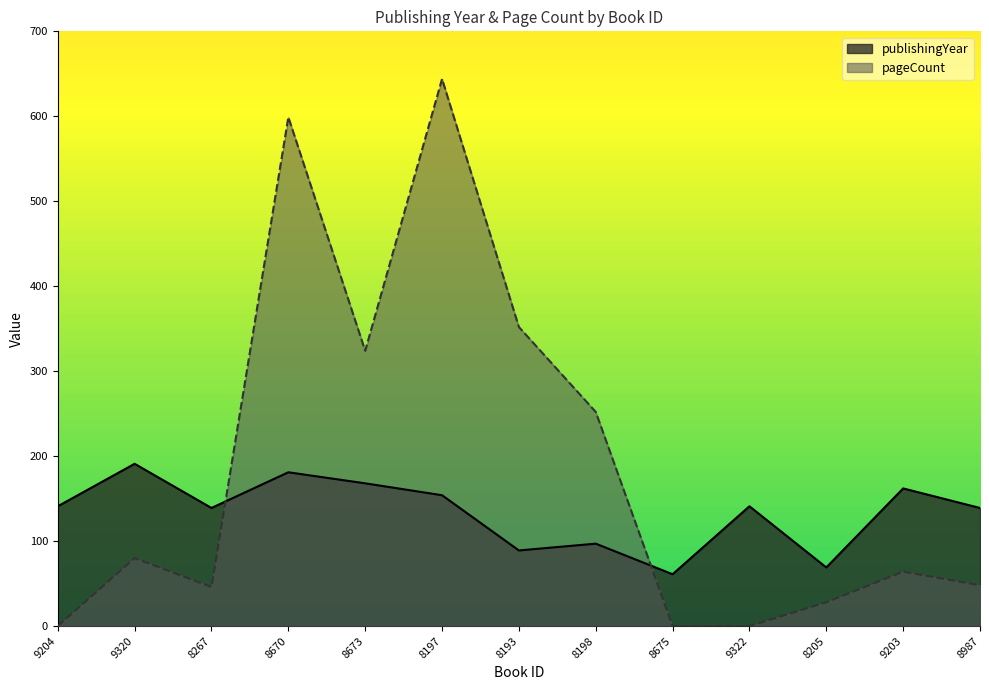

Is the value of pageCount at 8670 greater than the value of publishingYear at 9204?

Yes